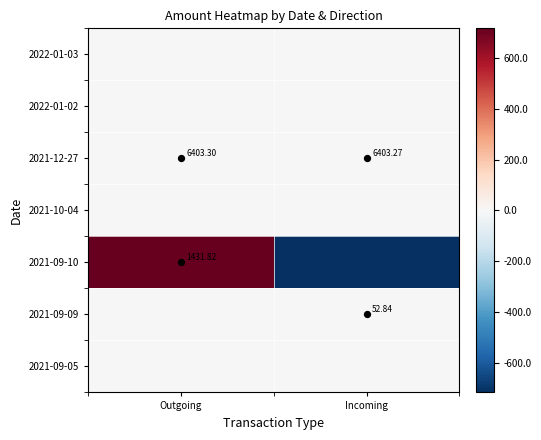

List the labels in order of 2021-09-05 value, smallest first.

Outgoing, Incoming